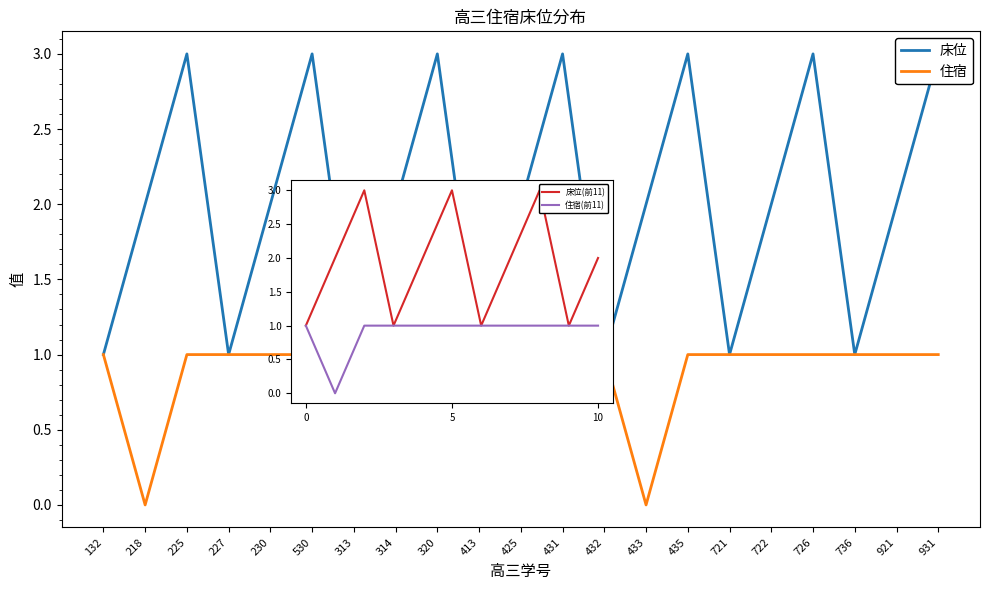

How many interior local peaks does the 床位 series have?

6